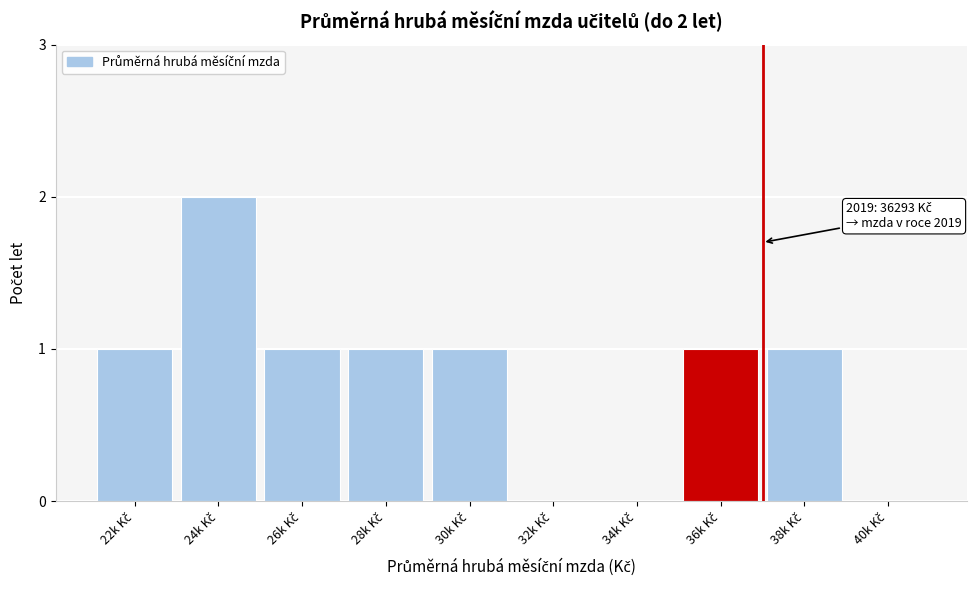

What is the sum of all values?

8